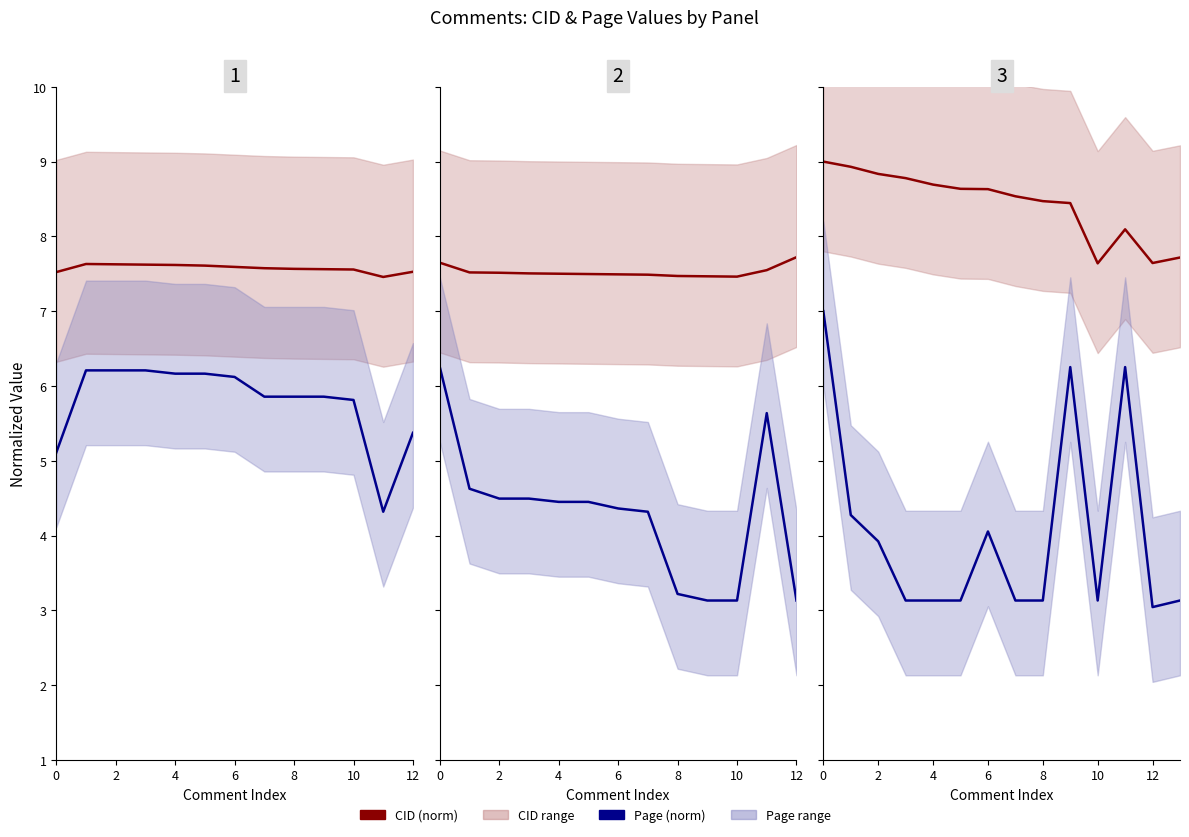

Between 4 and 9, which series saw the biggest shift?

Page (norm)